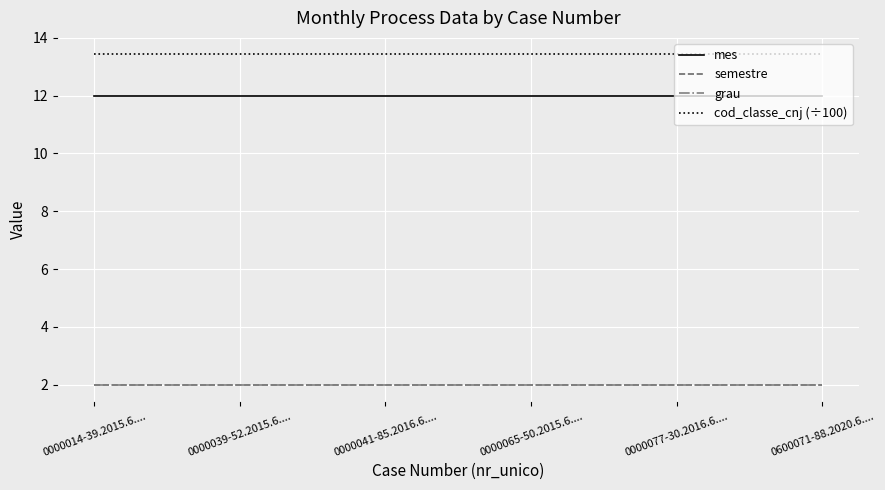

How many lines are shown in the chart?

4